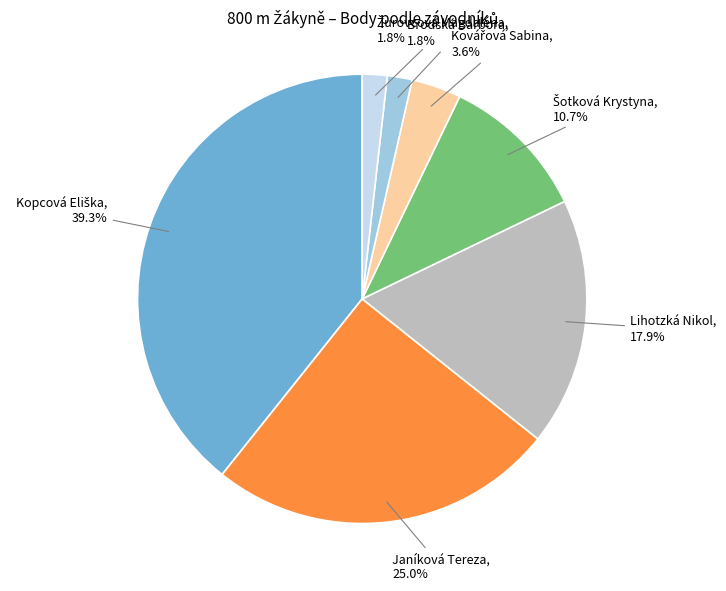

Is there any slice that represents more than half of the pie?

No